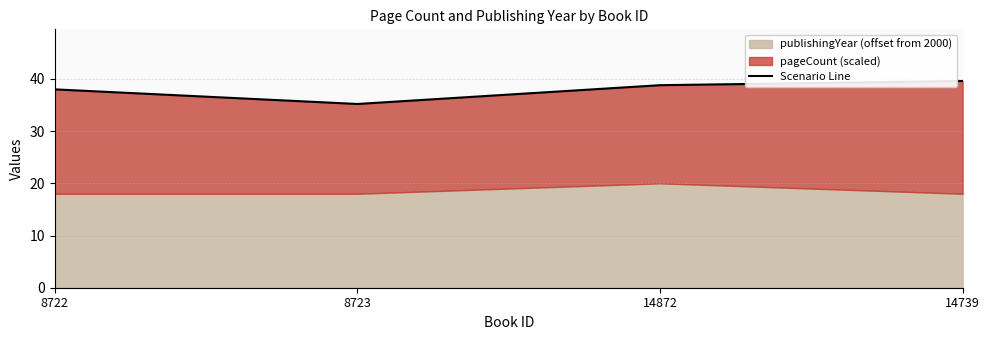

Reading left to right, list all the values displayed in this chart.

8722=38.0	8723=35.2	14872=38.8	14739=39.6